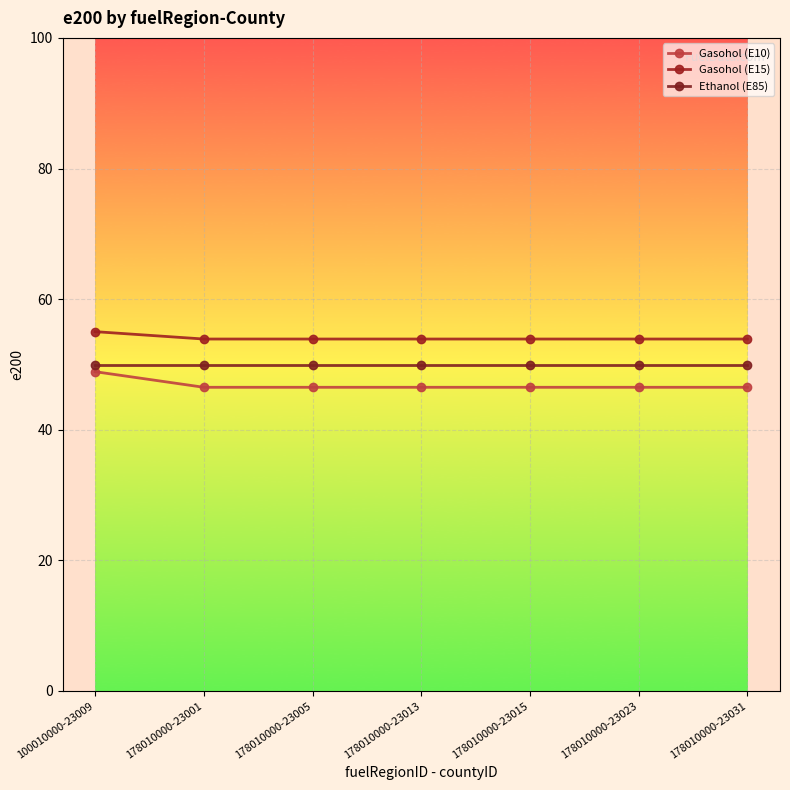

Count the number of categories in the chart.

7